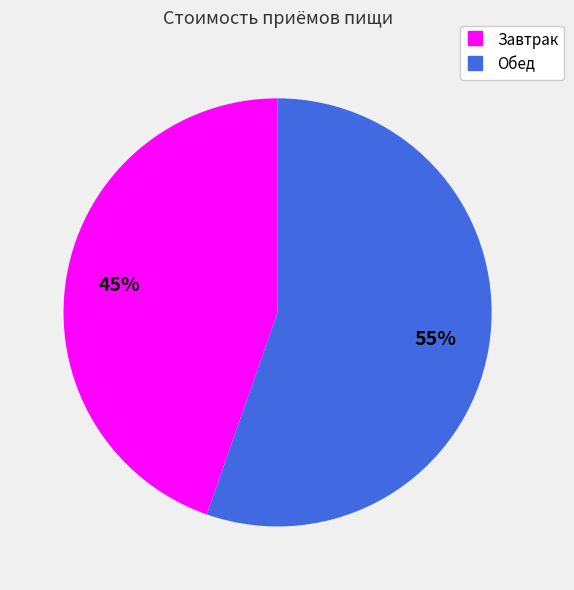

Which category has the biggest portion of the pie?

Обед